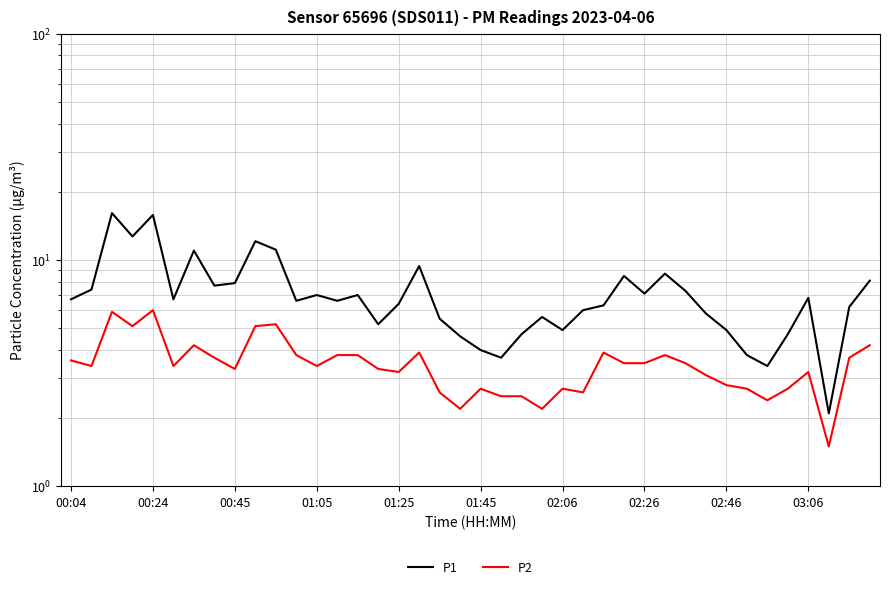

What are all the series names shown in the legend?

P1, P2